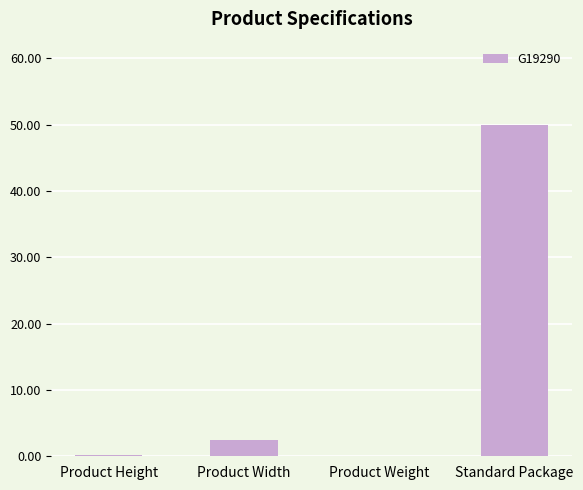

Approximately how many times larger is the value at Product Height compared to Product Width?

0.1